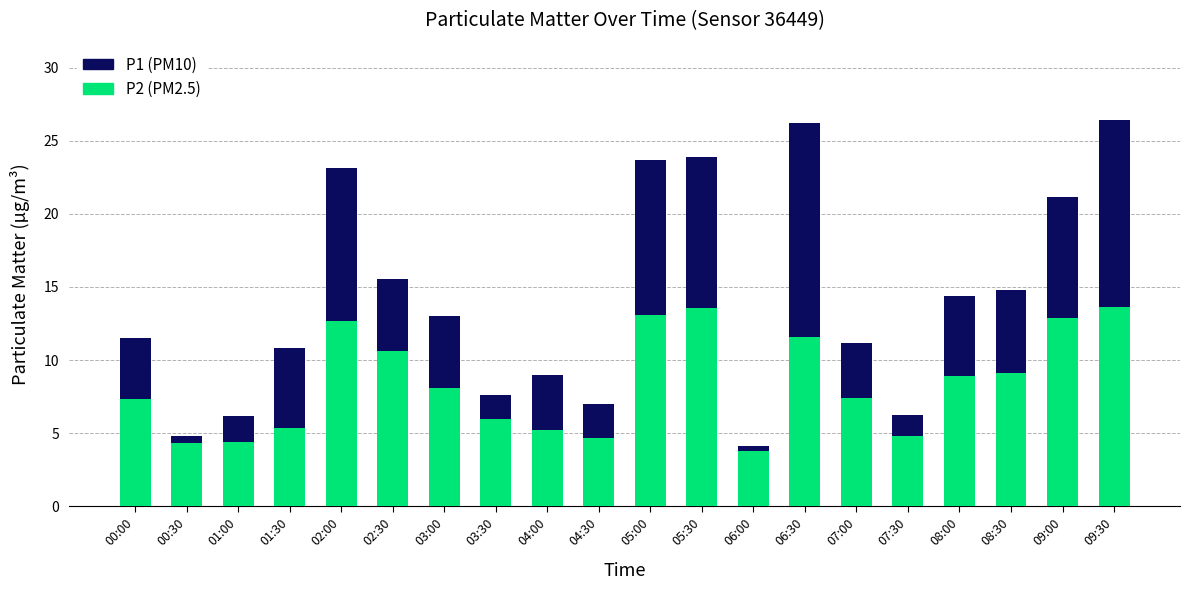

Rank the series by their average value, from highest to lowest.

P1 (PM10), P2 (PM2.5)